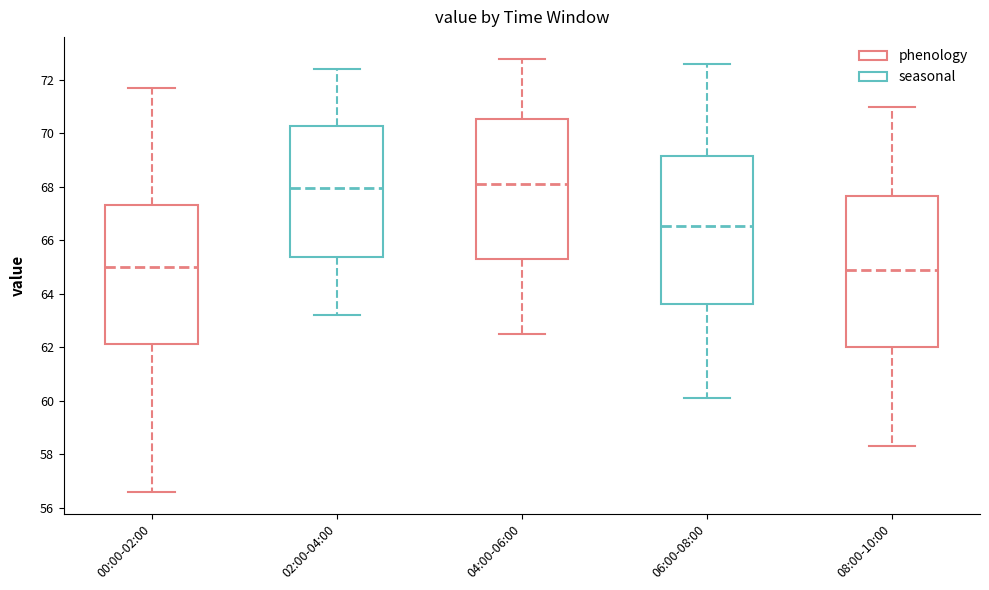

Where does the upper whisker of the box for 02:00-04:00 end on the y-axis? The values are not printed on the chart, so give them approximately, as read against the axis.

72.4